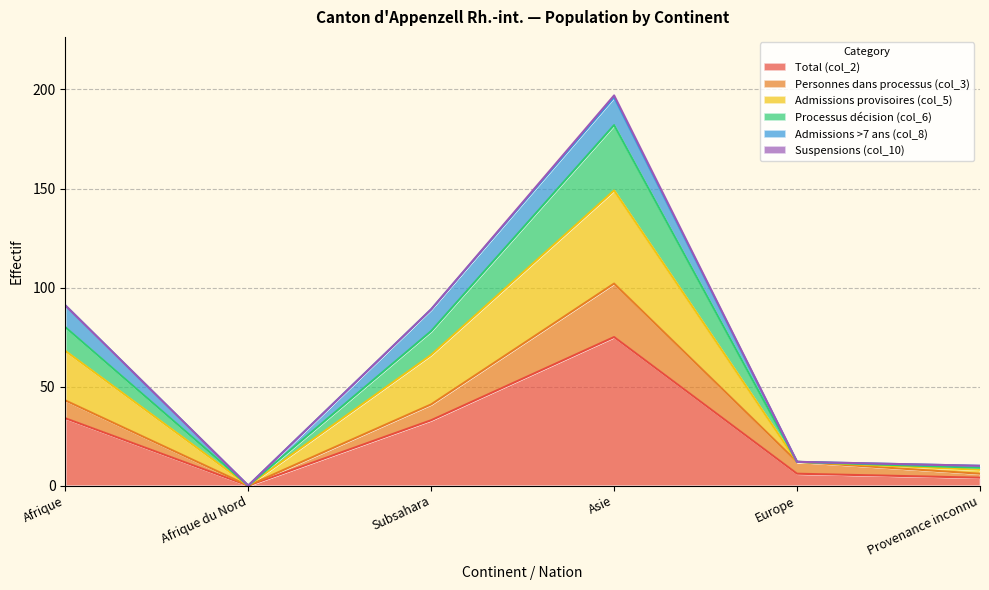

What is the greatest value displayed?

196